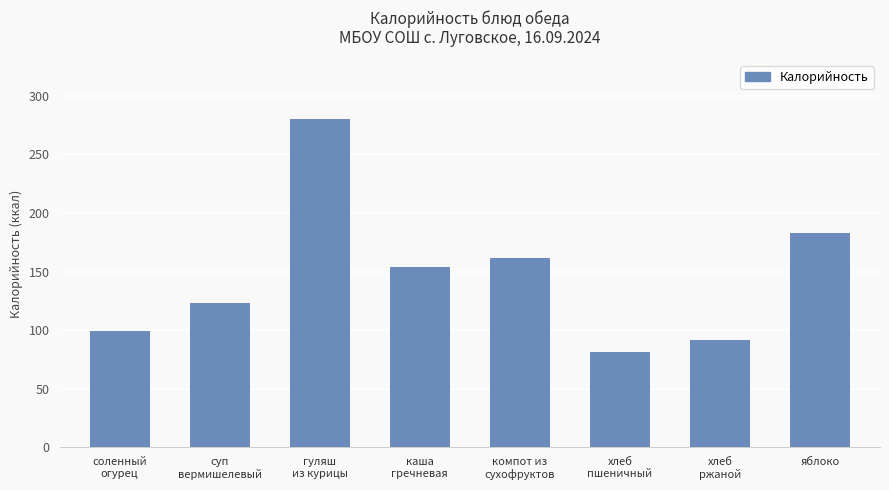

Are the bars horizontal?

No